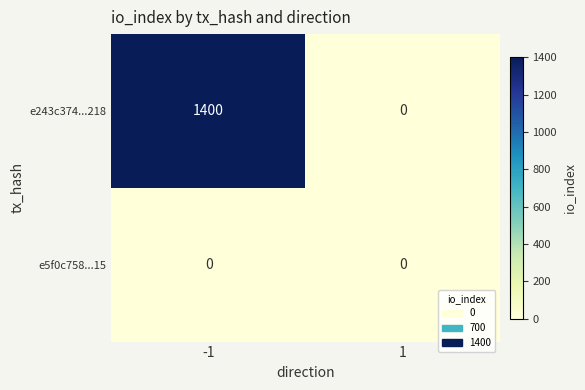

Which series has the largest total across all categories?

e243c374...218